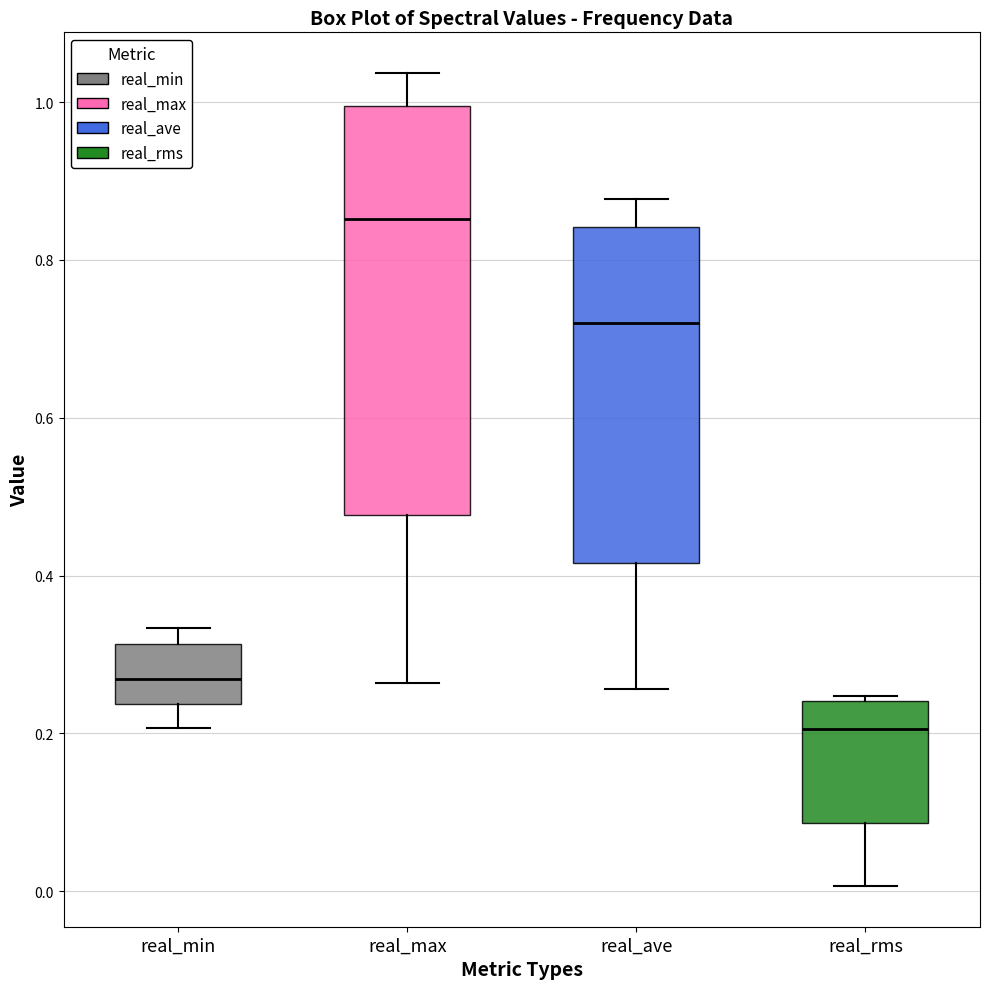

Reading left to right, read every box against the y-axis: the position of its median line, the range the box covers, and the ends of its whiskers. The values are not printed on the chart, so give them approximately, as read against the axis.

real_min: median 0.26, box 0.24 to 0.32, whiskers 0.20 to 0.34
real_max: median 0.86, box 0.48 to 1.00, whiskers 0.26 to 1.04
real_ave: median 0.72, box 0.42 to 0.84, whiskers 0.26 to 0.88
real_rms: median 0.20, box 0.08 to 0.24, whiskers 0.00 to 0.24 (just above the box's upper edge)